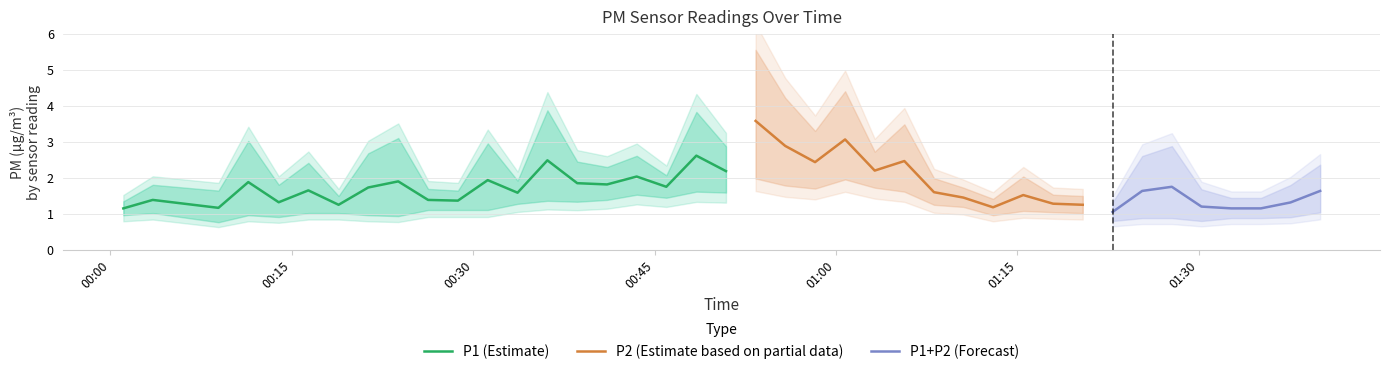

List the labels in order of P1 value, largest first.

20, 23, 21, 13, 18, 25, 22, 8, 3, 11, 19, 34, 24, 7, 16, 33, 14, 5, 15, 39, 17, 29, 26, 12, 1, 4, 27, 38, 9, 2, 10, 35, 30, 6, 31, 28, 36, 37, 0, 32